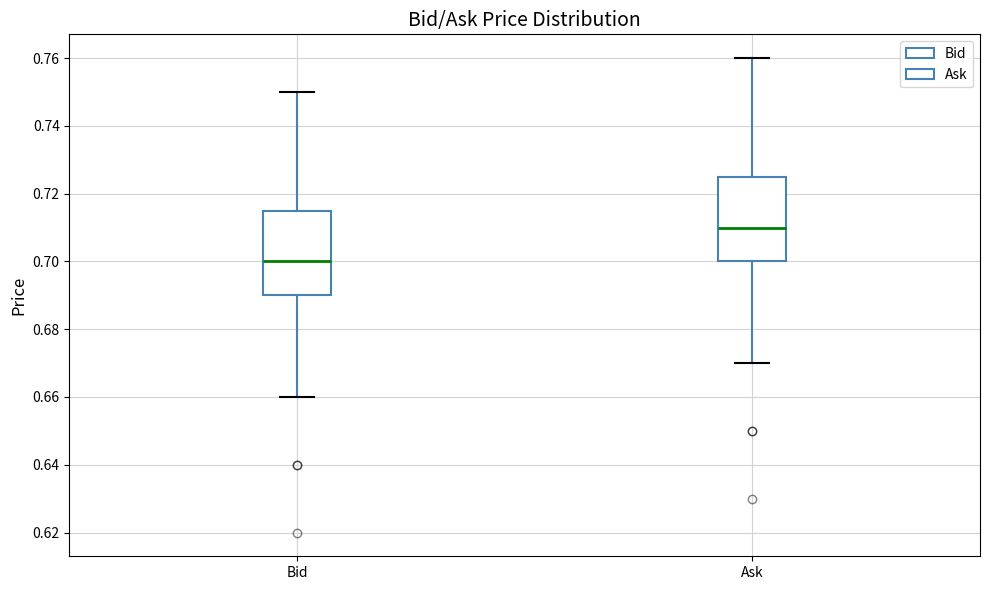

Which box's median line is the lowest?

Bid